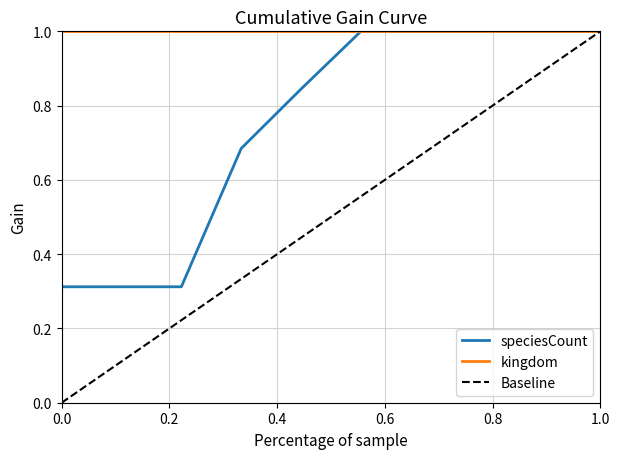

Reading left to right, what are all the values shown in this chart?

0.3	0.3	0.3	0.7	0.8	1.0	1.0	1.0	1.0	1.0